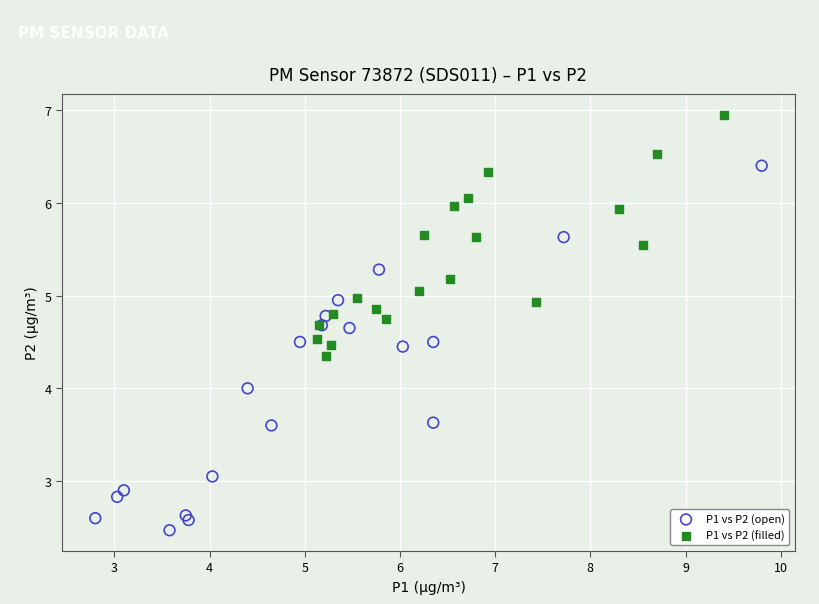

Which series contains the highest Y value?

P1 vs P2 (filled)